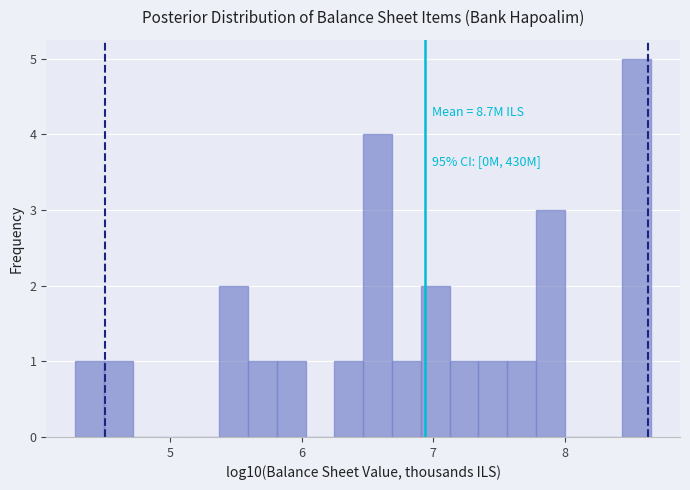

Around what value on the x-axis is the tallest bar? Give the approximate position of its centre, as read against the axis.

8.5